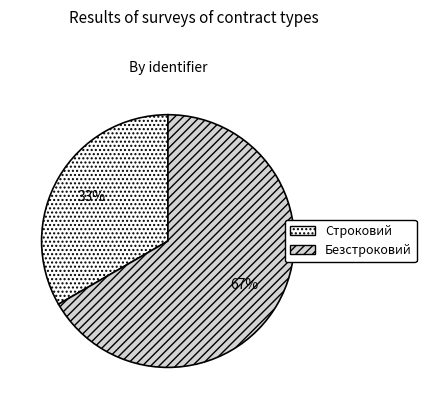

Rank the categories by value from highest to lowest.

Безстроковий, Строковий